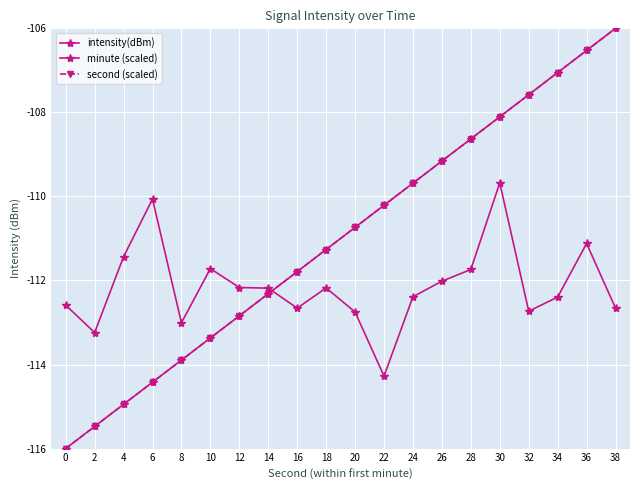

How many data points in minute (scaled) are above -110?

8